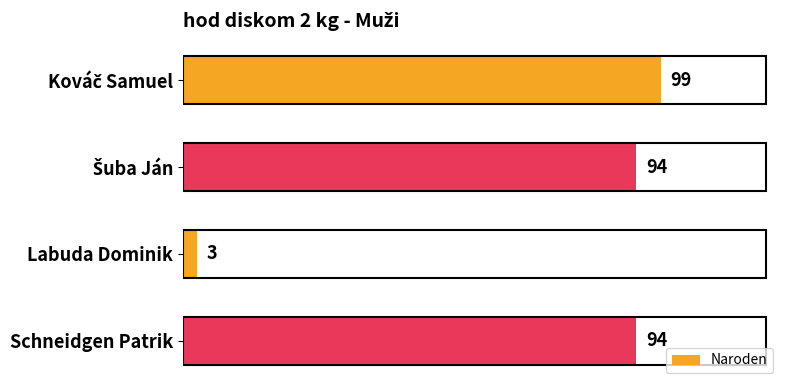

Count the number of categories in the chart.

4